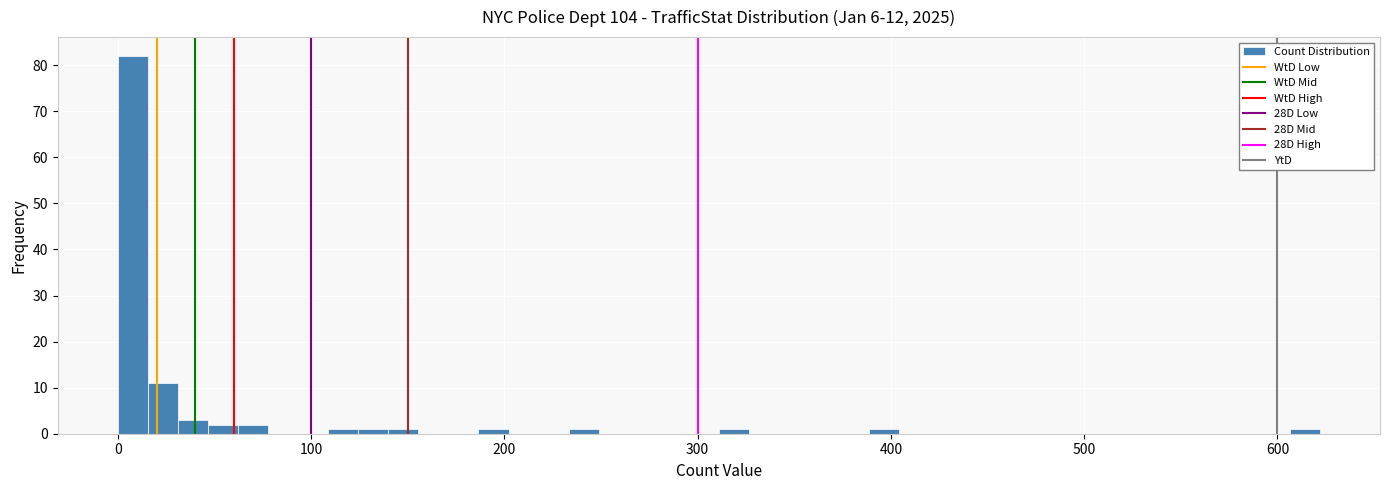

Around what value on the x-axis is the tallest bar? Give the approximate position of its centre, as read against the axis.

10